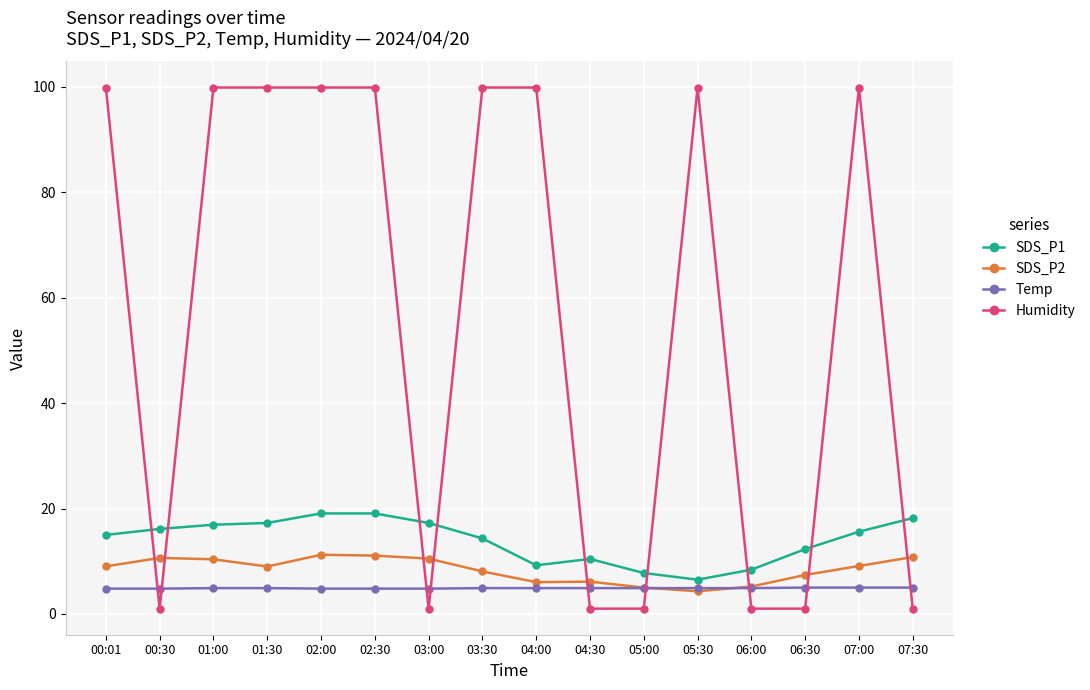

What is the maximum value shown in the chart?

99.9